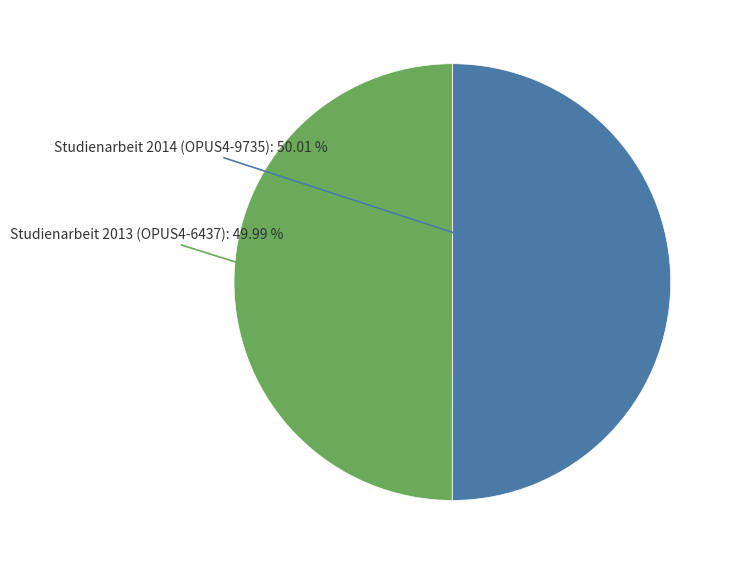

Is it true that Studienarbeit 2014 (OPUS4-9735) is 50% of the pie?

True